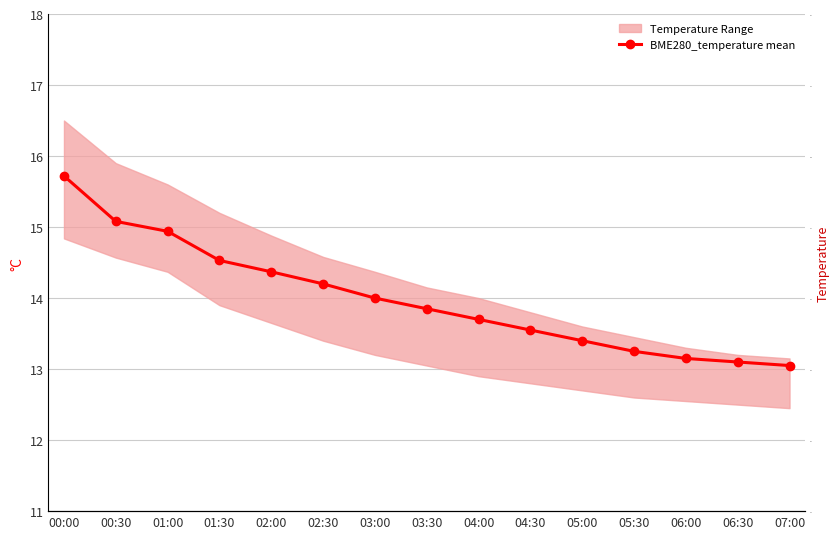

True or false: there are more than 1 points higher than both neighbors.

False